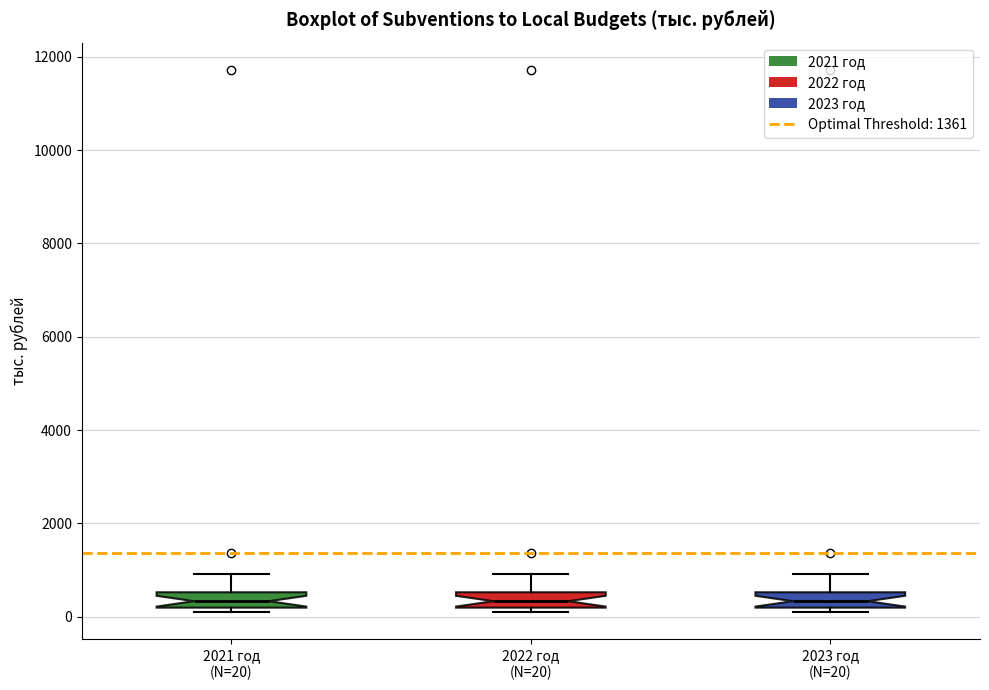

Reading left to right, transcribe this box plot: for each box, give where its median line is, the range the box spans, and where its two whiskers end, as read against the y-axis. The values are not printed on the chart, so give them approximately, as read against the axis.

2021 год (N=20): median 400, box 200 to 600, whiskers 0 to 1000
2022 год (N=20): median 400, box 200 to 600, whiskers 0 to 1000
2023 год (N=20): median 400, box 200 to 600, whiskers 0 to 1000